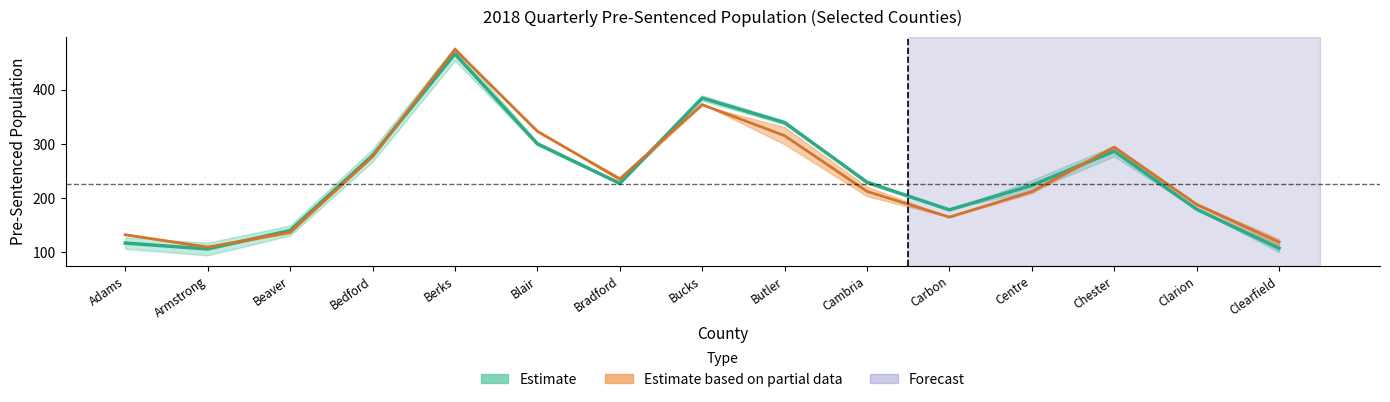

Between which two adjacent categories do Estimate based on partial data and Estimate first intersect?

Armstrong and Beaver